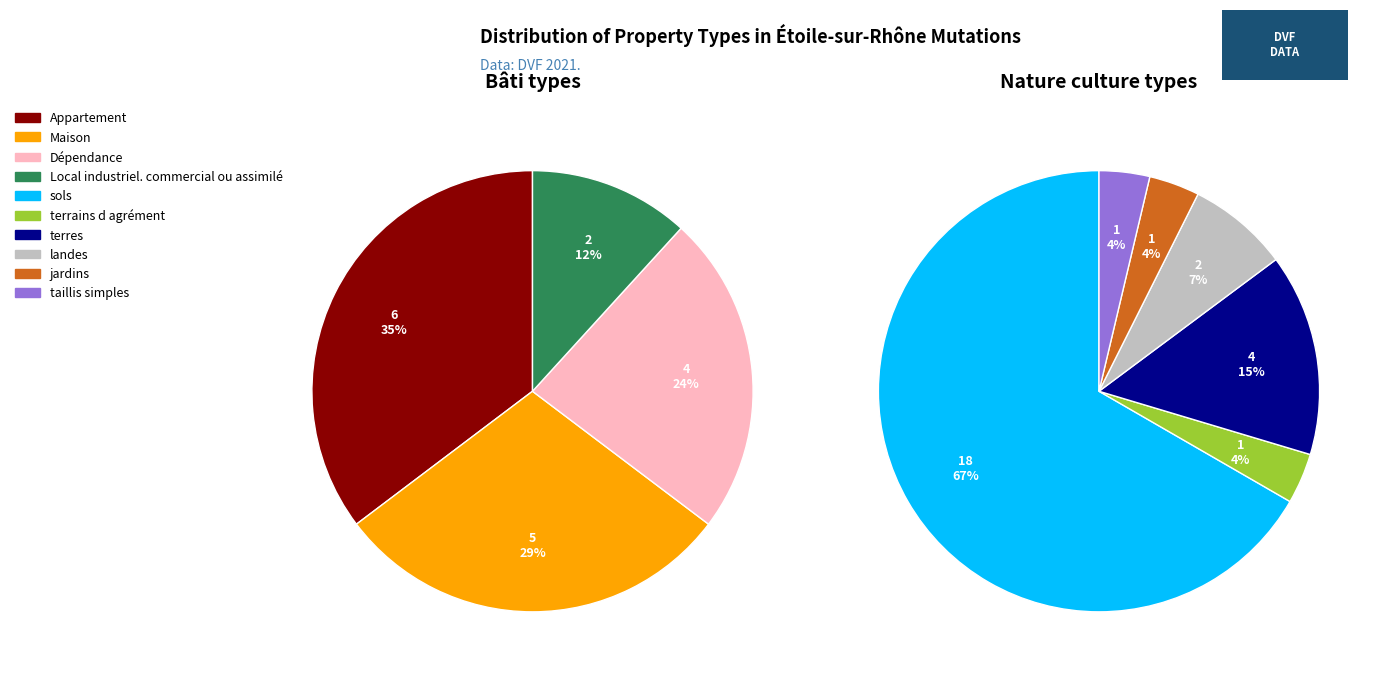

Rank the categories by value from highest to lowest.

sols, Appartement, Maison, Dépendance, terres, Local industriel. commercial ou assimilé, landes, terrains d agrément, jardins, taillis simples